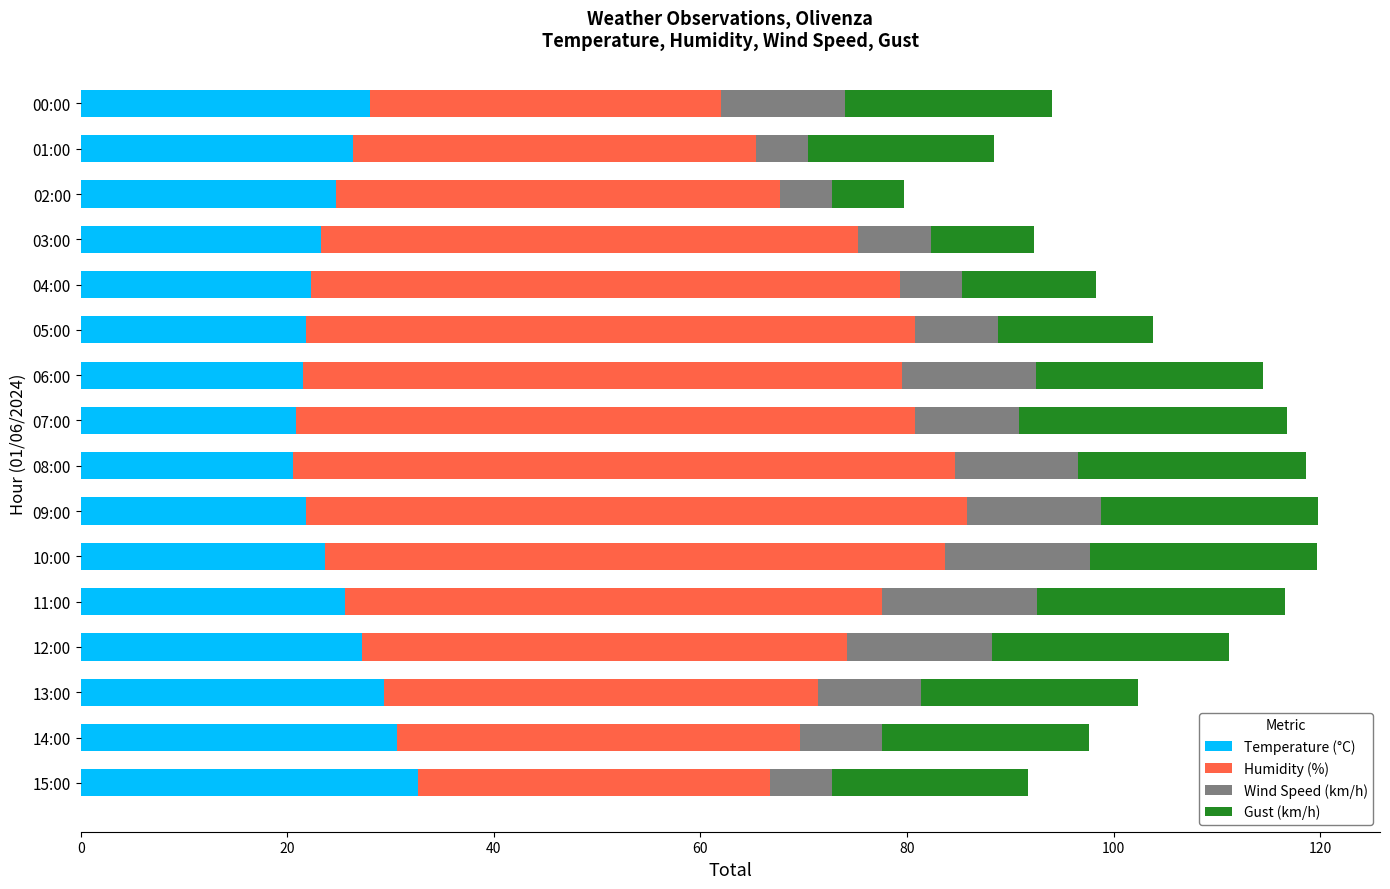

What is the total value across all series at 02:00?

79.7